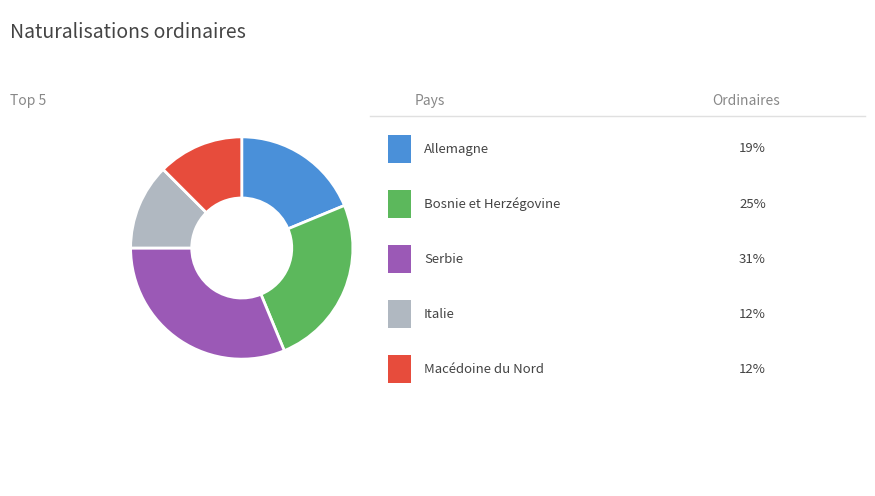

Is there any slice that represents more than half of the pie?

No